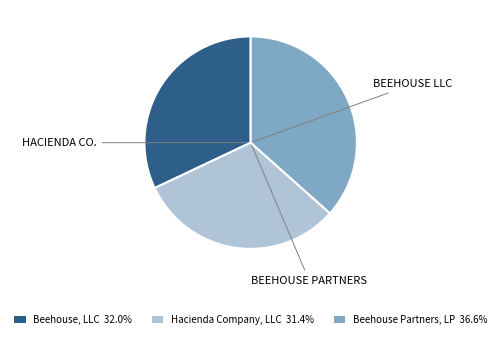

Combined, do Hacienda Company, LLC 31.4% and Beehouse, LLC 32.0% account for over 50%?

Yes